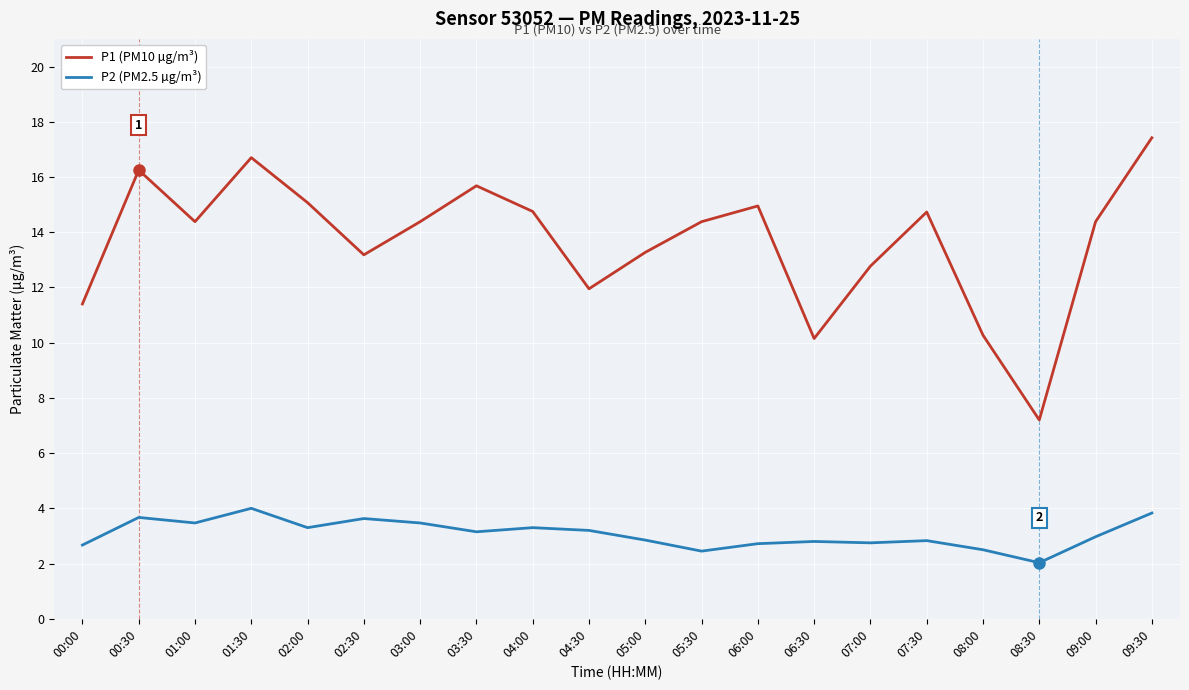

Which series has the widest spread of values?

P1 (PM10 µg/m³)